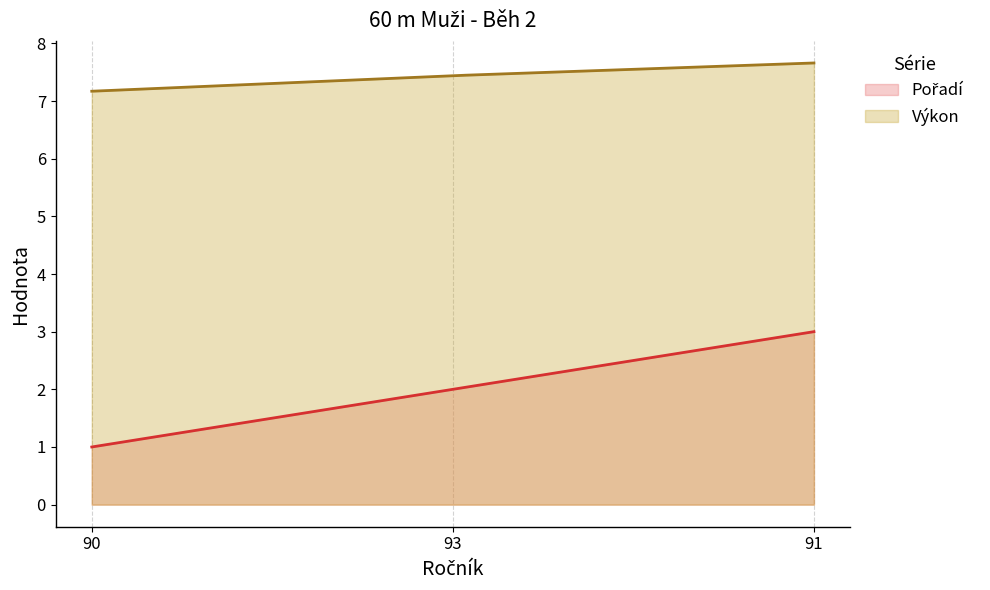

At 91, list the series in order from smallest to largest.

Pořadí, Výkon